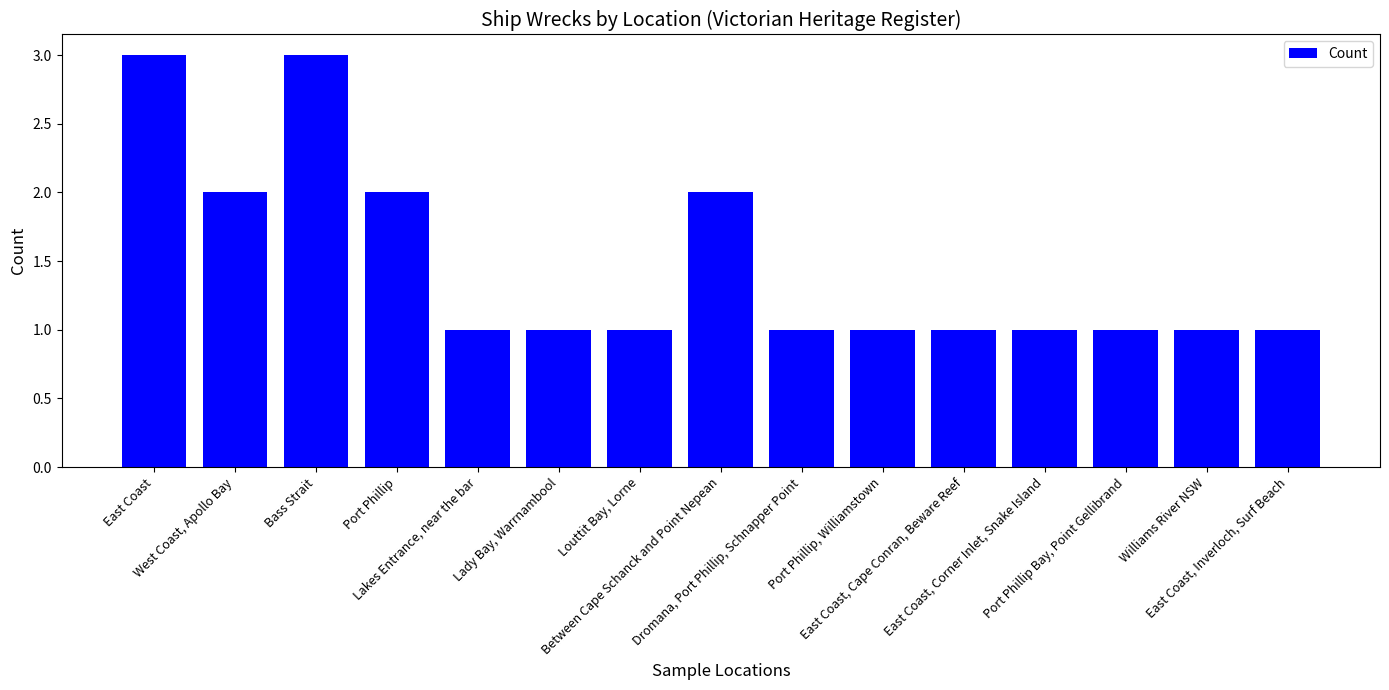

What is the value of the 5th bar from the left?

1